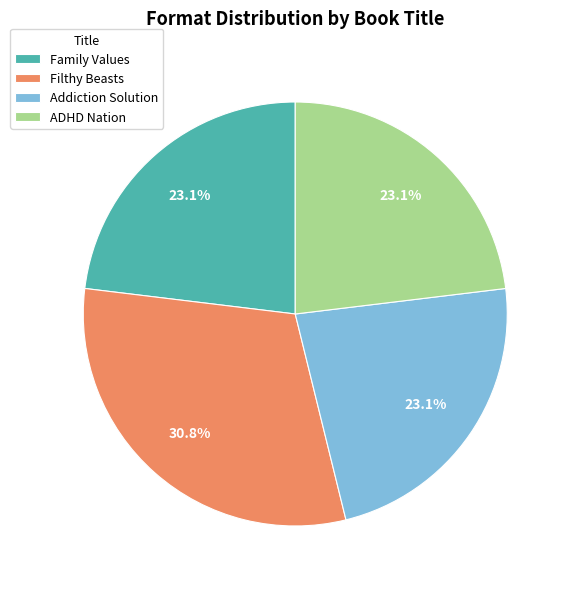

Approximately how many times larger is the value at Addiction Solution compared to Filthy Beasts?

0.8